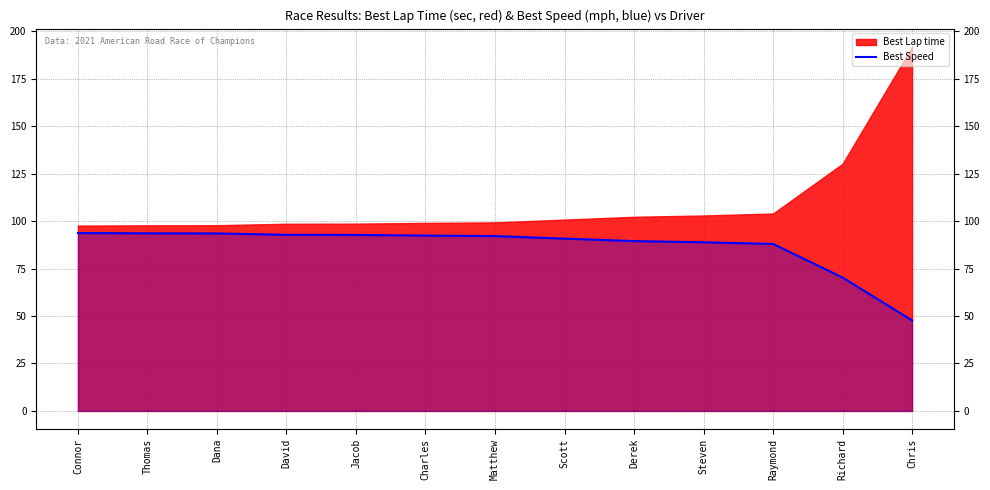

What is the difference between the maximum and minimum values?

46.0